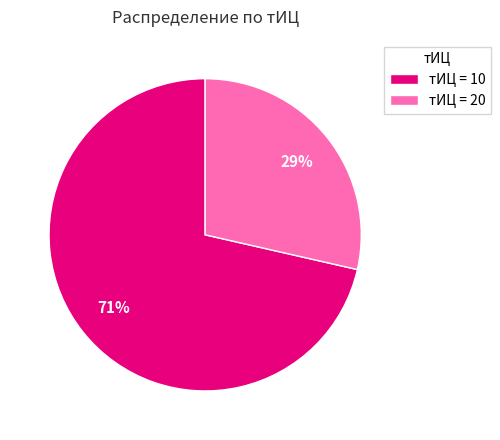

To the nearest percent, what is the average slice percentage?

50%